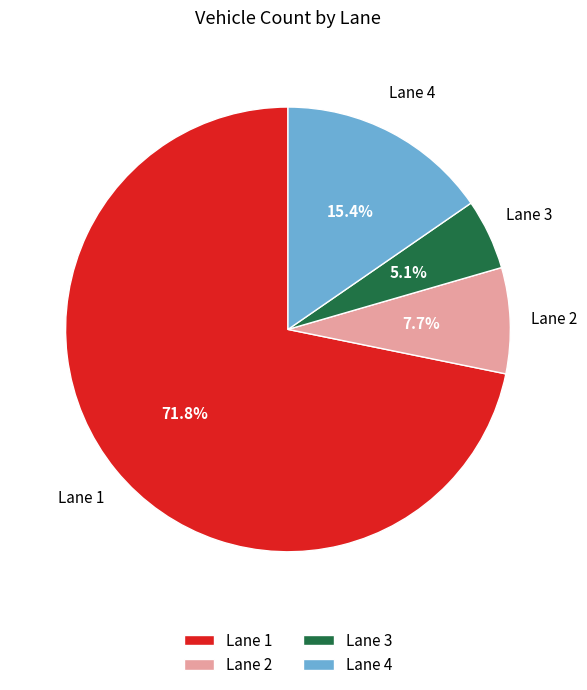

Which slice represents more than half of the pie?

Lane 1